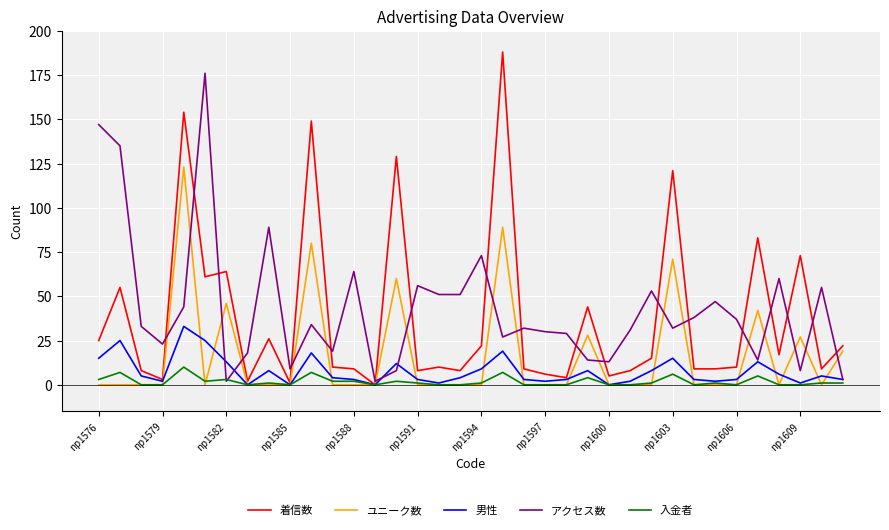

Rank the series by their maximum value, from highest to lowest.

着信数, アクセス数, ユニーク数, 男性, 入金者